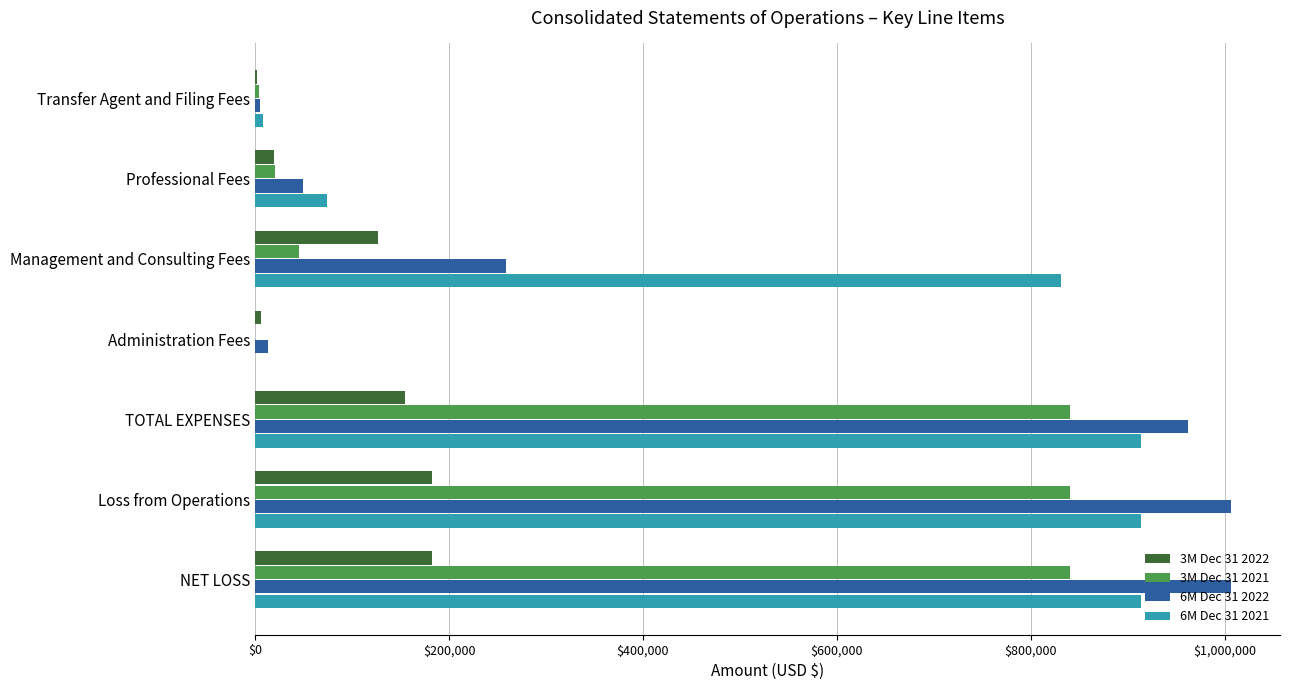

What is the total value across all series at Management and Consulting Fees?

1261850